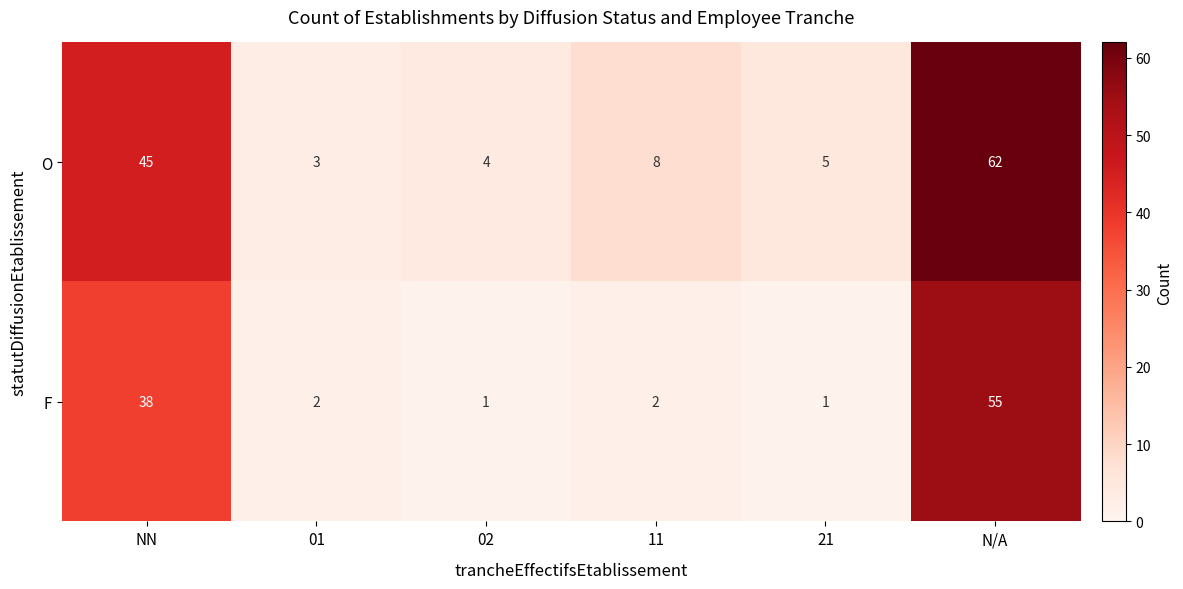

Reading left to right, extract all data points from this chart.

O: NN=45	01=3	02=4	11=8	21=5	N/A=62
F: NN=38	01=2	02=1	11=2	21=1	N/A=55